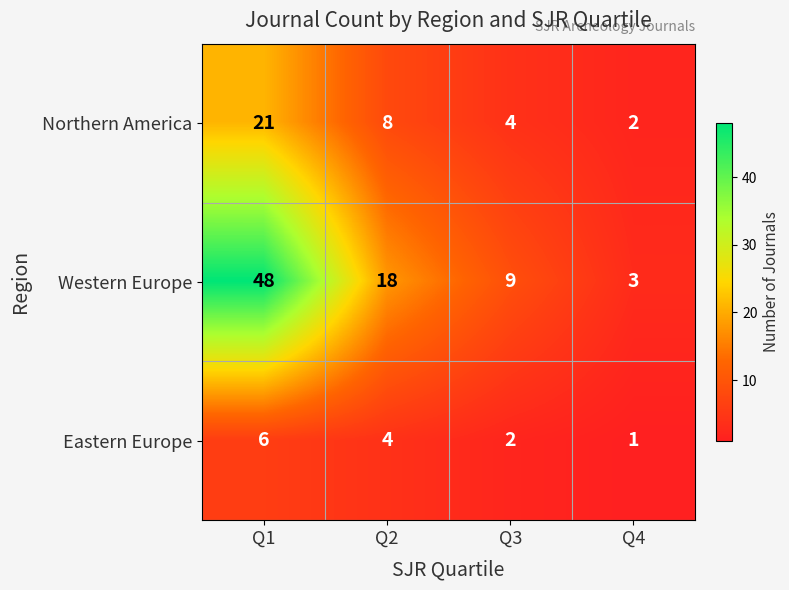

At how many categories does at least one series exceed 32?

1